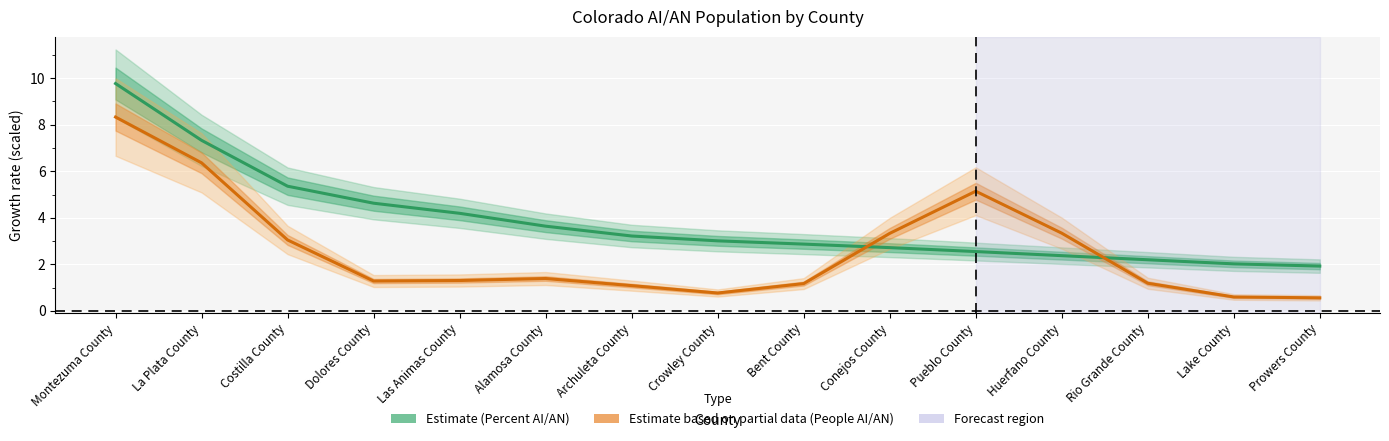

At which label does Value (Percent) first exceed 3?

Montezuma County